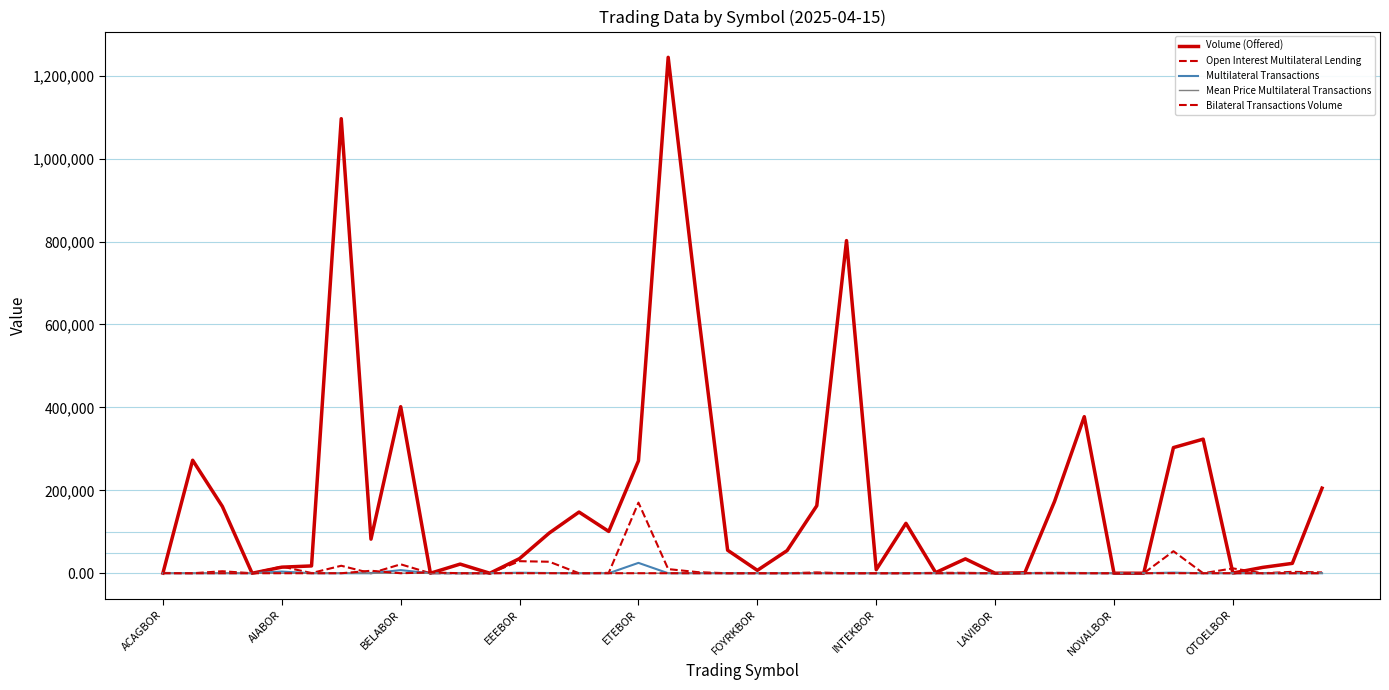

What is the difference between the maximum and minimum values in the Volume (Offered) series?

1244307.0